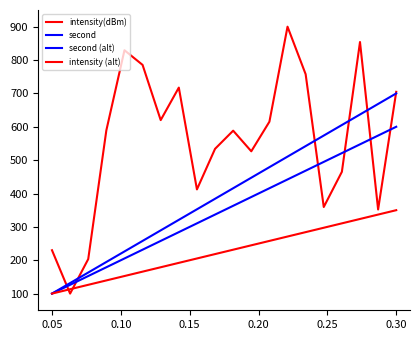

Is this an area chart (filled region under the line)?

No